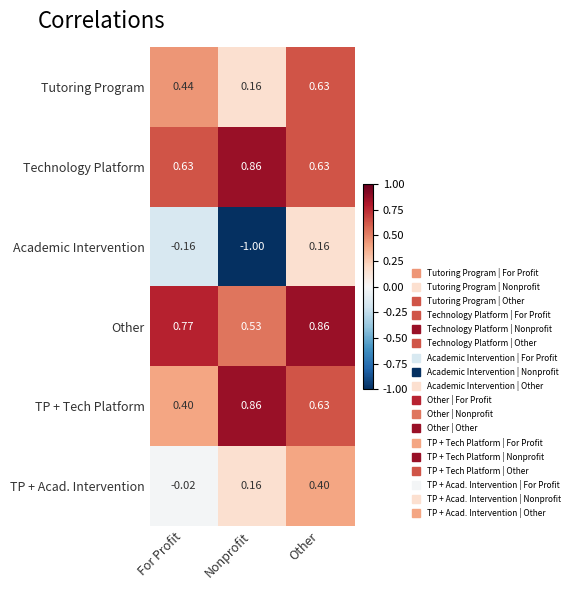

Where is Tutoring Program nearest to the value 0?

Nonprofit